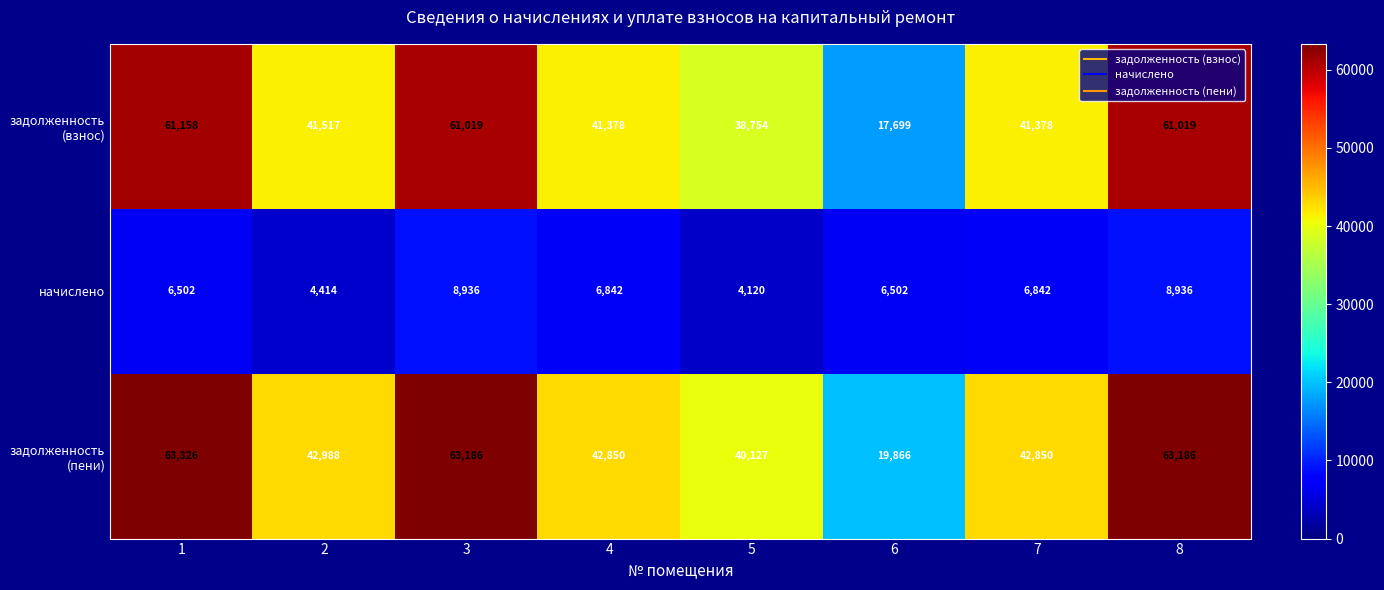

The value of начислено at 8 is 12676. True or false?

False